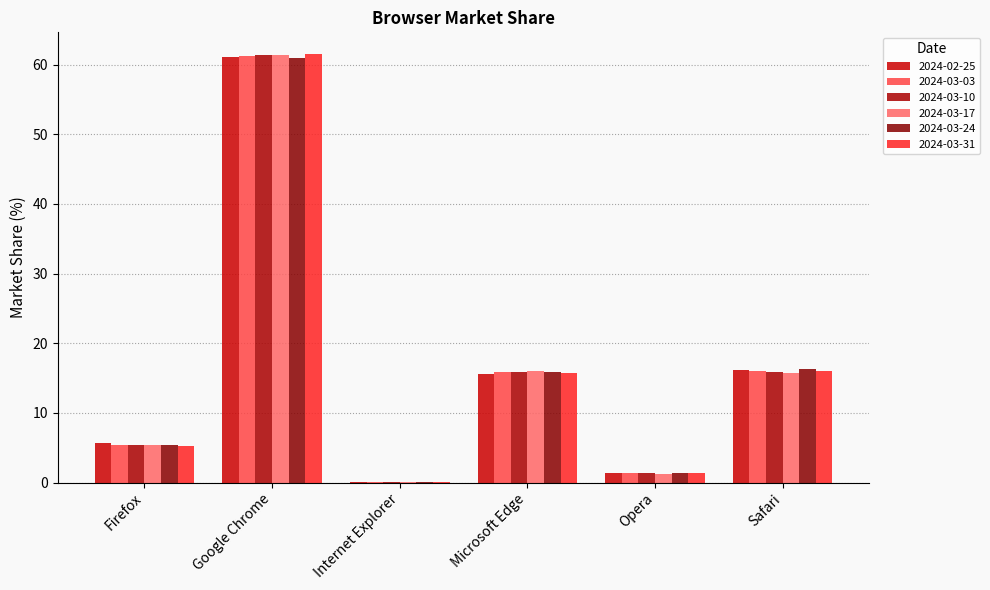

Reading right to left, what are all the values shown in this chart?

2024-02-25: Safari=16.2	Opera=1.4	Microsoft Edge=15.7	Internet Explorer=0.1	Google Chrome=61.1	Firefox=5.6
2024-03-03: Safari=16.1	Opera=1.3	Microsoft Edge=15.8	Internet Explorer=0.1	Google Chrome=61.2	Firefox=5.5
2024-03-10: Safari=15.9	Opera=1.3	Microsoft Edge=15.9	Internet Explorer=0.1	Google Chrome=61.4	Firefox=5.5
2024-03-17: Safari=15.8	Opera=1.3	Microsoft Edge=16.1	Internet Explorer=0.1	Google Chrome=61.4	Firefox=5.4
2024-03-24: Safari=16.3	Opera=1.3	Microsoft Edge=15.9	Internet Explorer=0.1	Google Chrome=61.0	Firefox=5.4
2024-03-31: Safari=16.0	Opera=1.3	Microsoft Edge=15.7	Internet Explorer=0.1	Google Chrome=61.5	Firefox=5.3